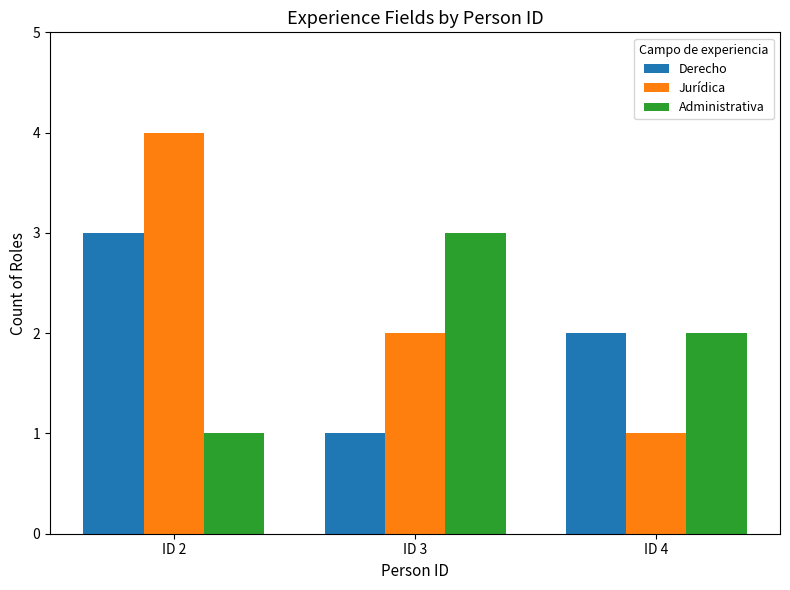

What is the sum of the Jurídica values at ID 2 and ID 4?

5